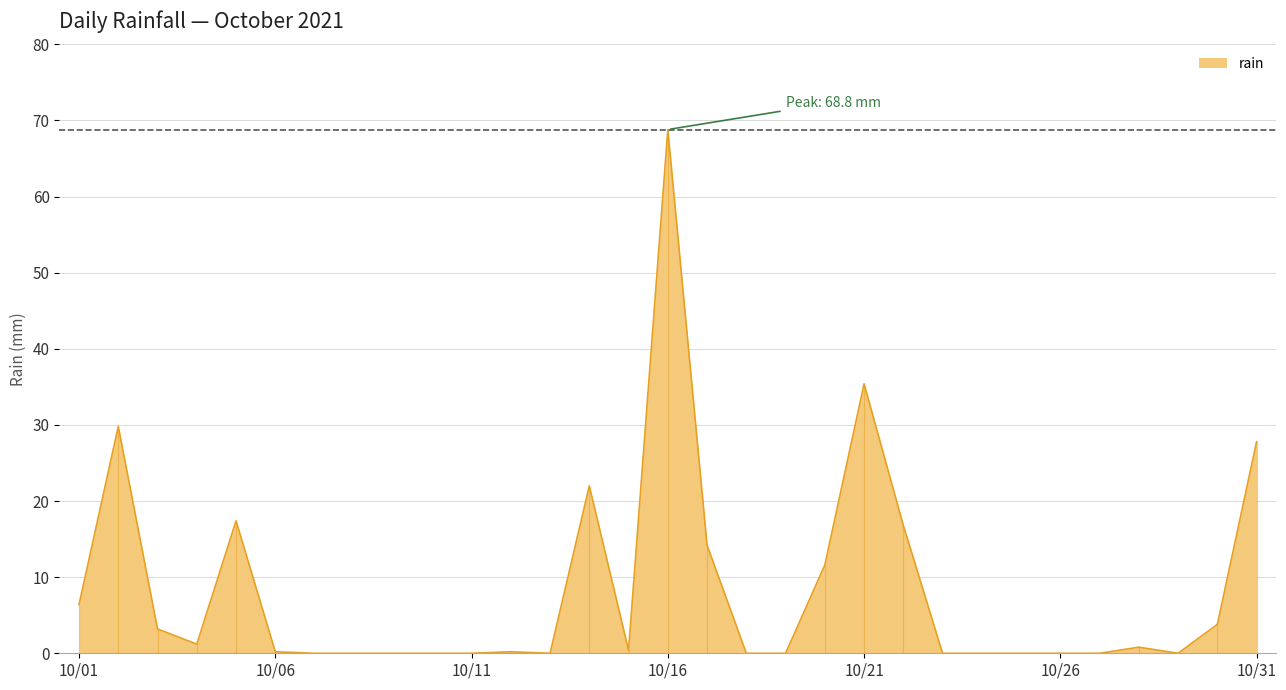

What is the sum of all values?

260.0